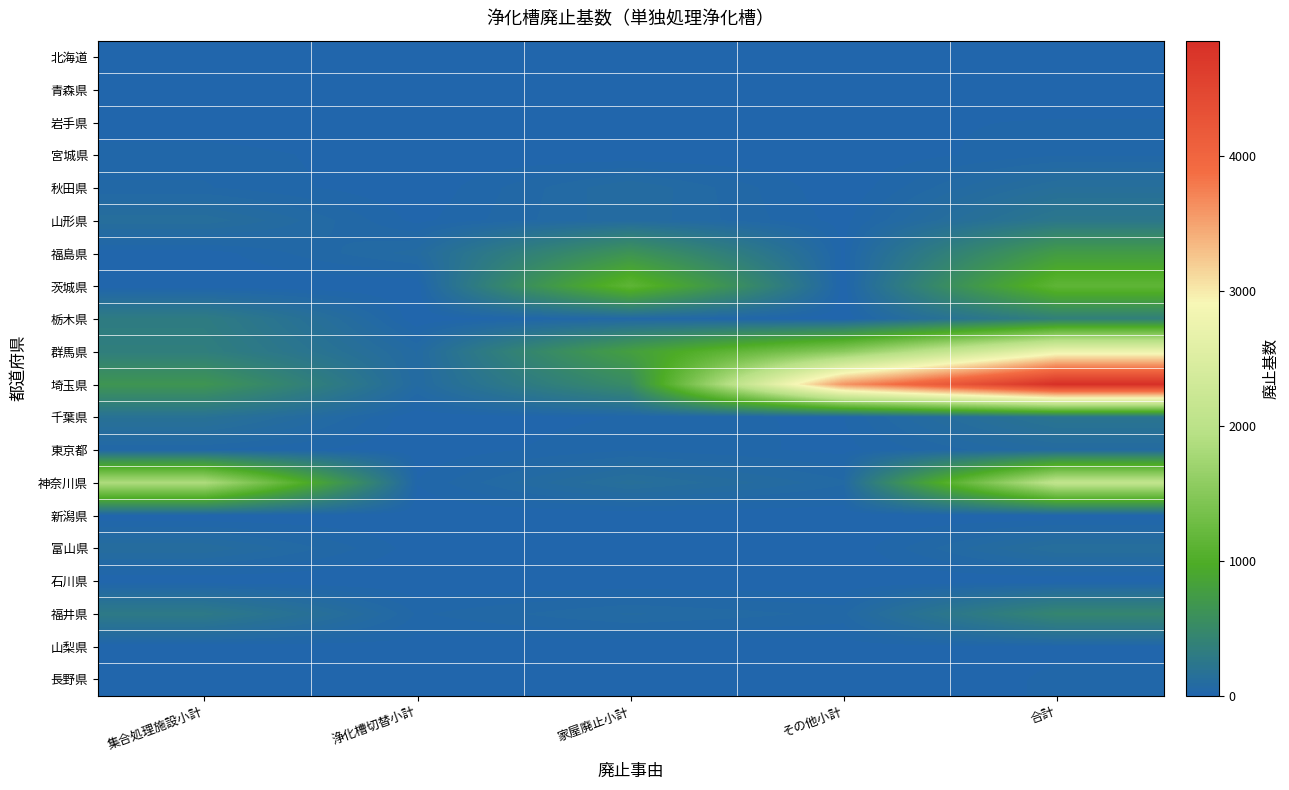

What is the total value across all series at 集合処理施設小計?

4006